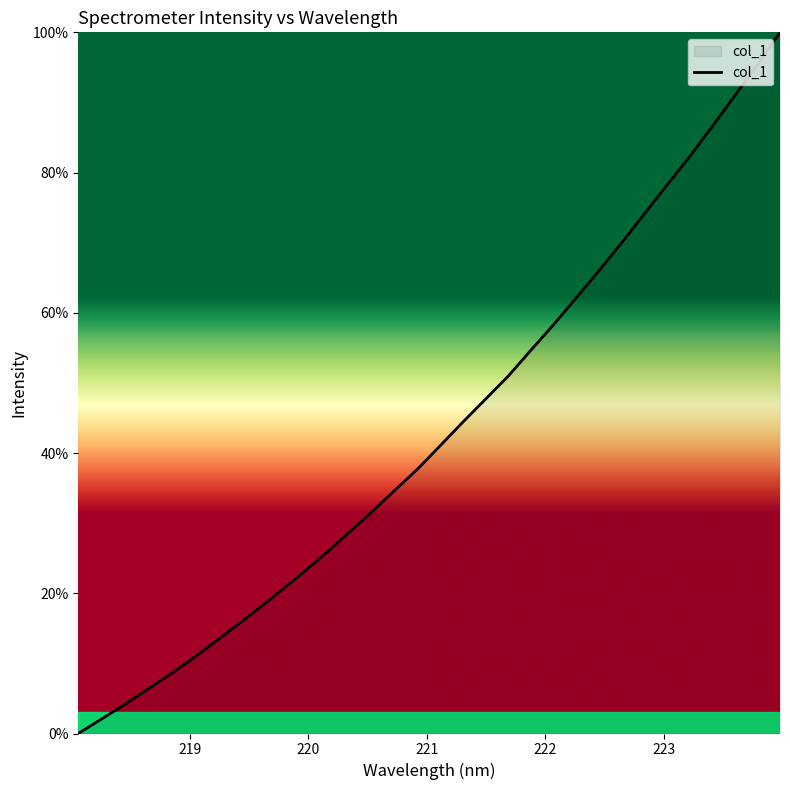

What is the maximum value shown in the chart?

100.0